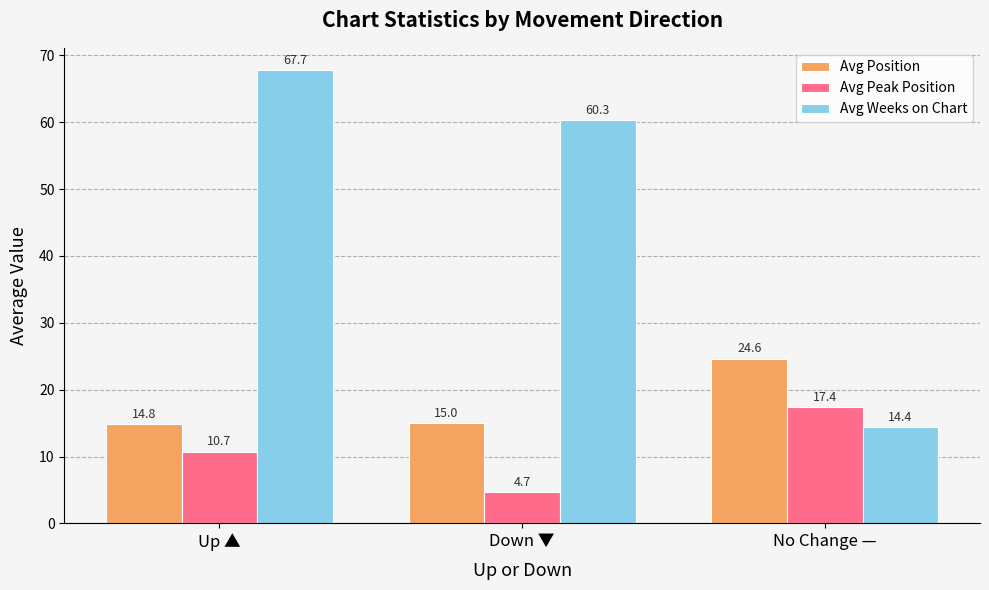

Does the chart contain any negative values?

No